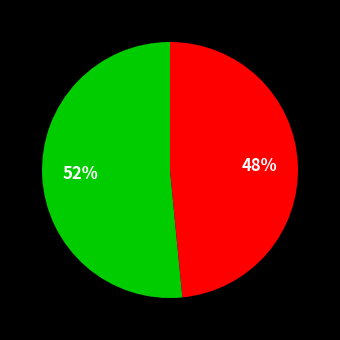

To the nearest percent, what is the average slice percentage?

50%